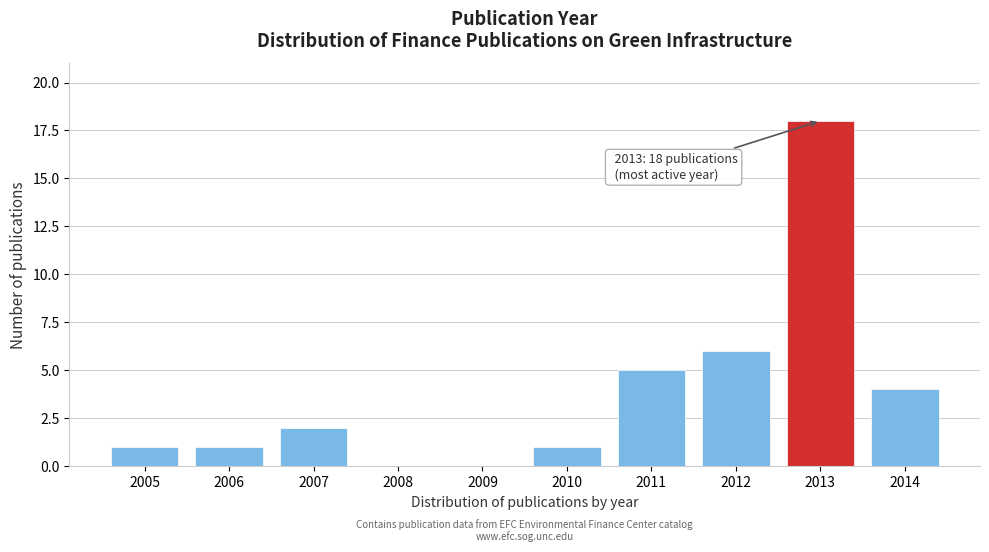

Reading right to left, extract all data points from this chart.

2014=4	2013=18	2012=6	2011=5	2010=1	2009=0	2008=0	2007=2	2006=1	2005=1